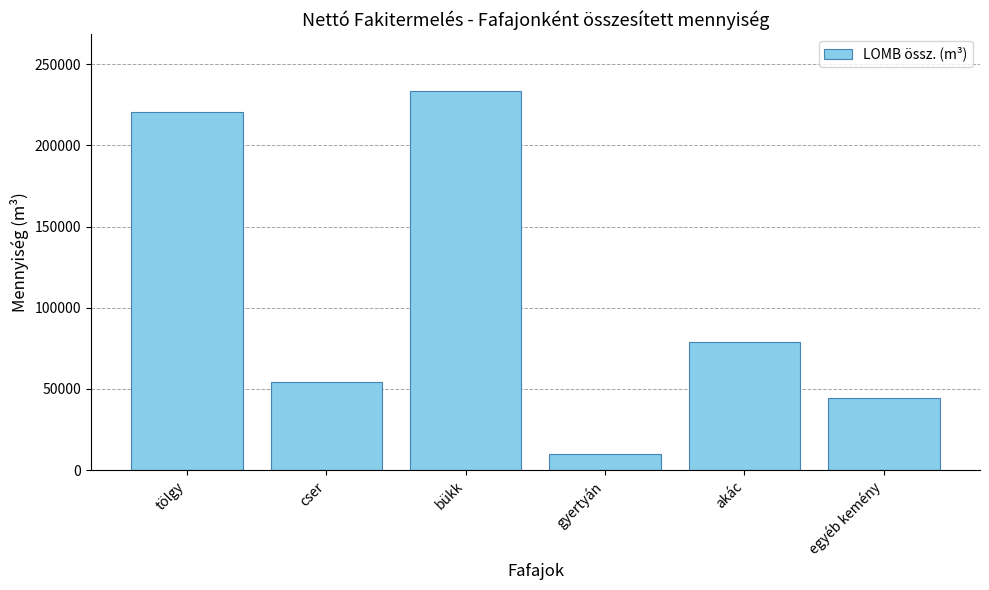

What is the maximum value shown in the chart?

233443.1